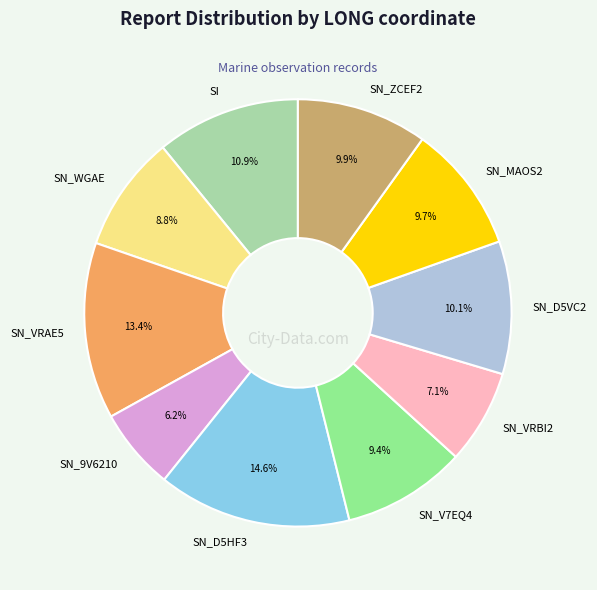

What is the smallest slice in the pie chart?

SN_9V6210